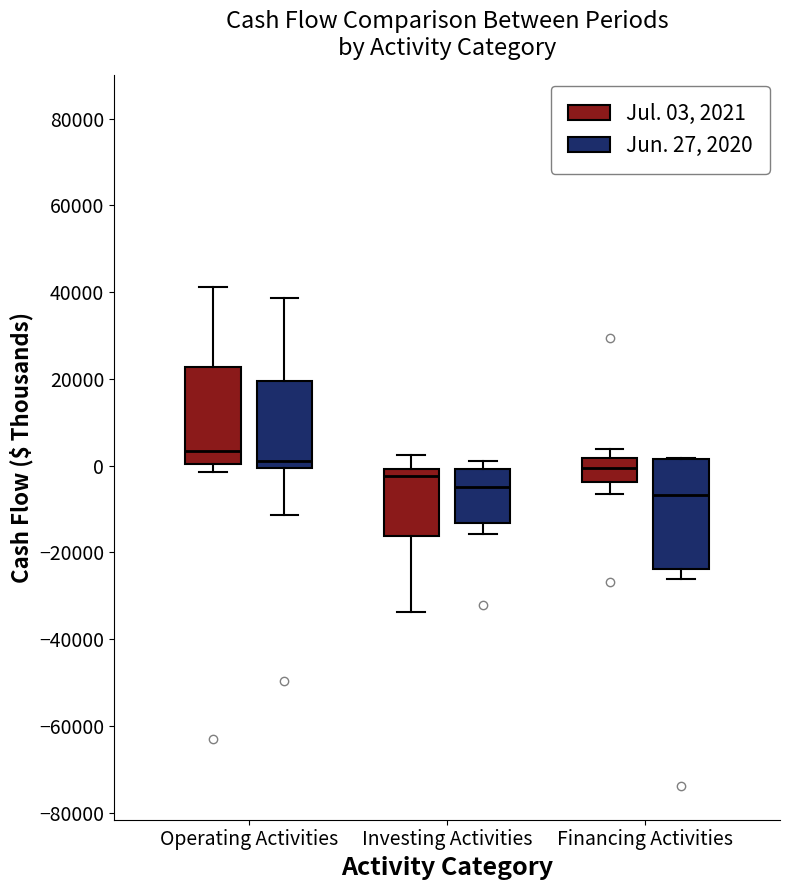

Reading left to right, read every box against the y-axis: the position of its median line, the range the box covers, and the ends of its whiskers. The values are not printed on the chart, so give them approximately, as read against the axis.

Operating Activities (Jul. 03, 2021): median 4000, box 0 to 22000, whiskers -2000 to 42000
Operating Activities (Jun. 27, 2020): median 2000, box 0 to 20000, whiskers -12000 to 38000
Investing Activities (Jul. 03, 2021): median -2000, box -16000 to 0, whiskers -34000 to 2000
Investing Activities (Jun. 27, 2020): median -6000, box -14000 to 0, whiskers -16000 to 2000
Financing Activities (Jul. 03, 2021): median 0, box -4000 to 2000, whiskers -6000 to 4000
Financing Activities (Jun. 27, 2020): median -6000, box -24000 to 2000, whiskers -26000 to 2000